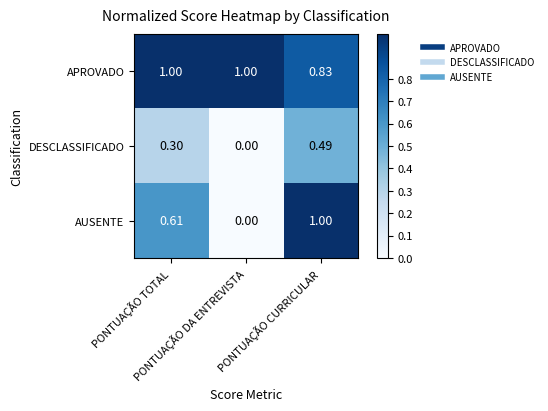

List the series in order of their overall mean, highest first.

APROVADO, AUSENTE, DESCLASSIFICADO